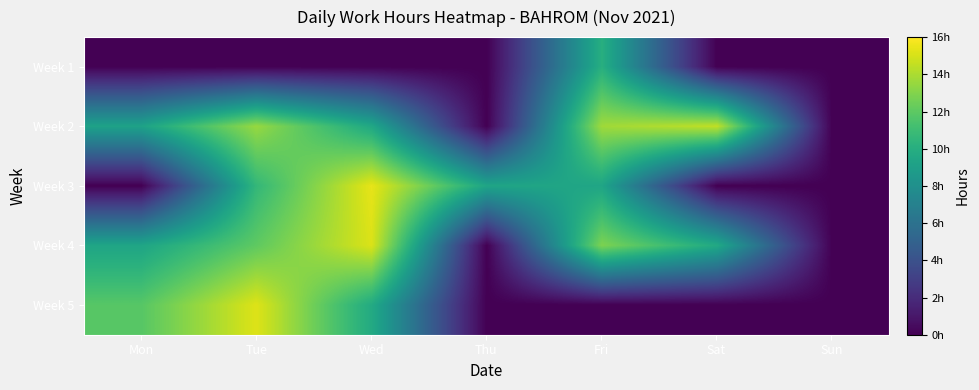

At how many categories does at least one series exceed 3?

6